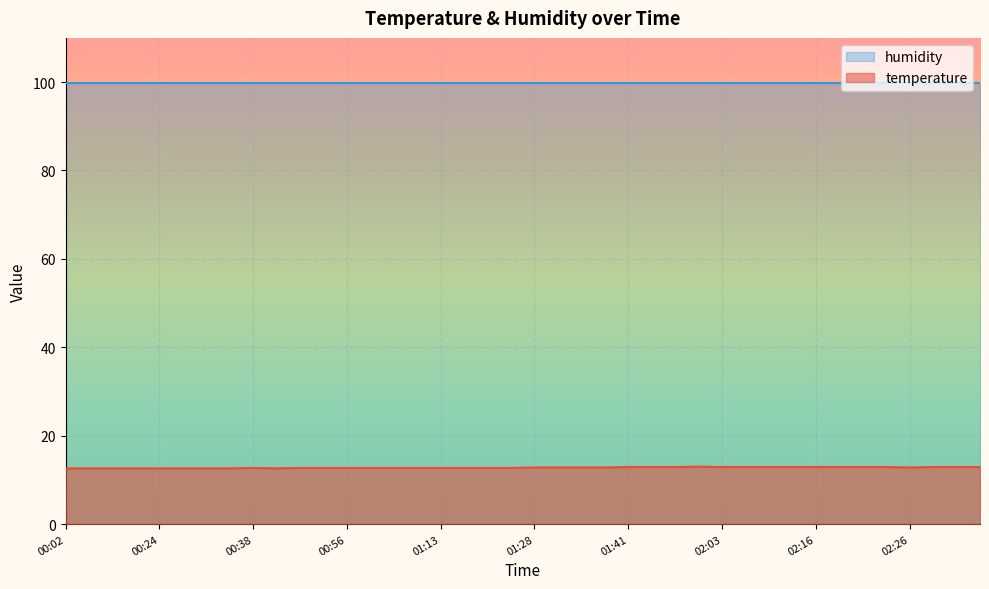

True or false: the data shows 2.8 at 00:46.

False